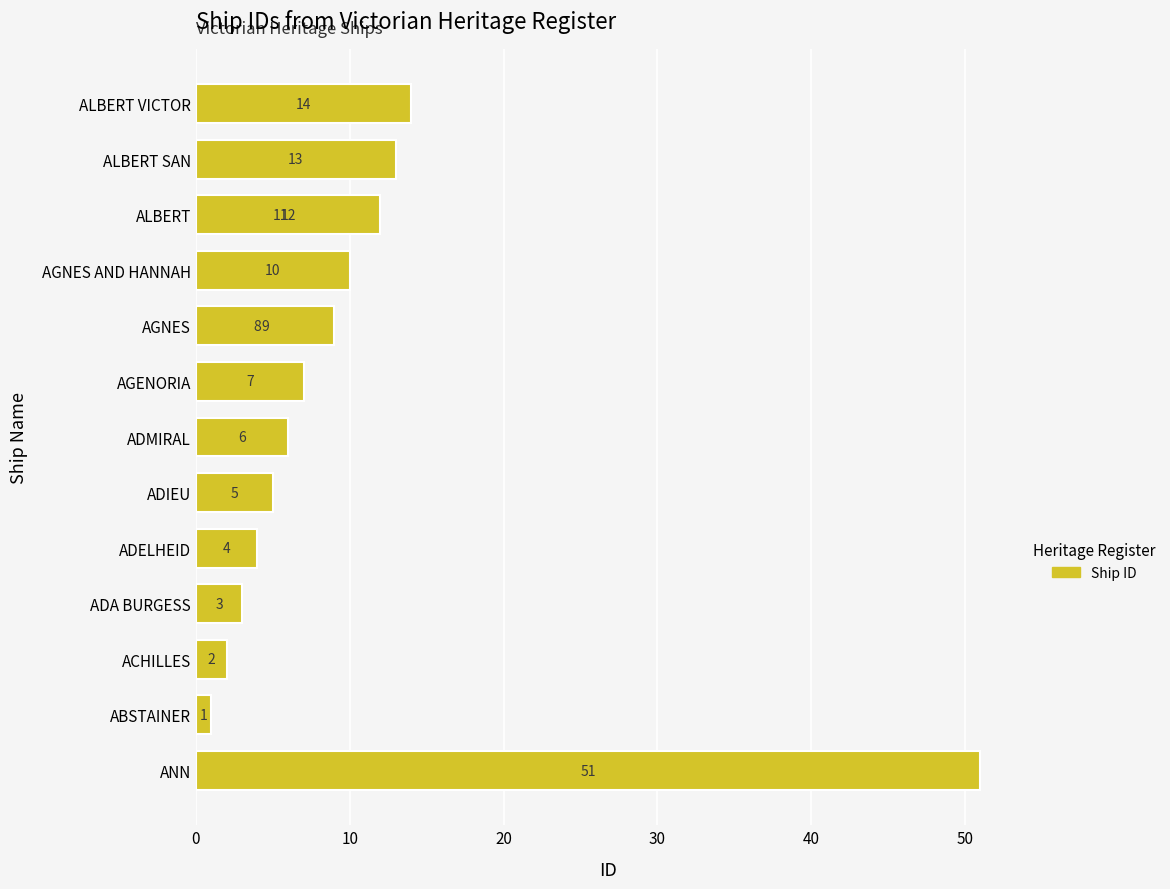

Where is the data nearest to the value 26?

ALBERT VICTOR